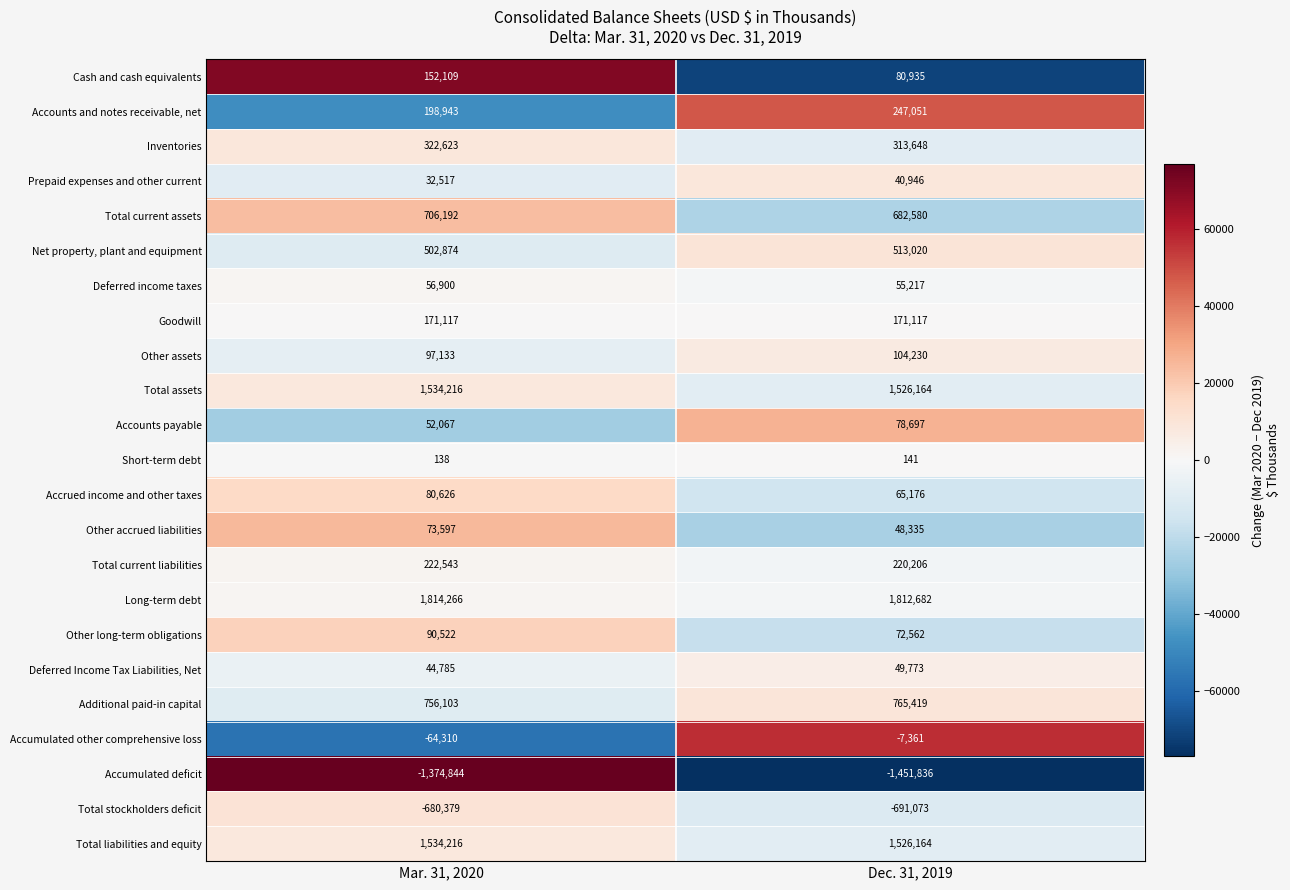

What is the sum of all Accounts and notes receivable, net values?

445994